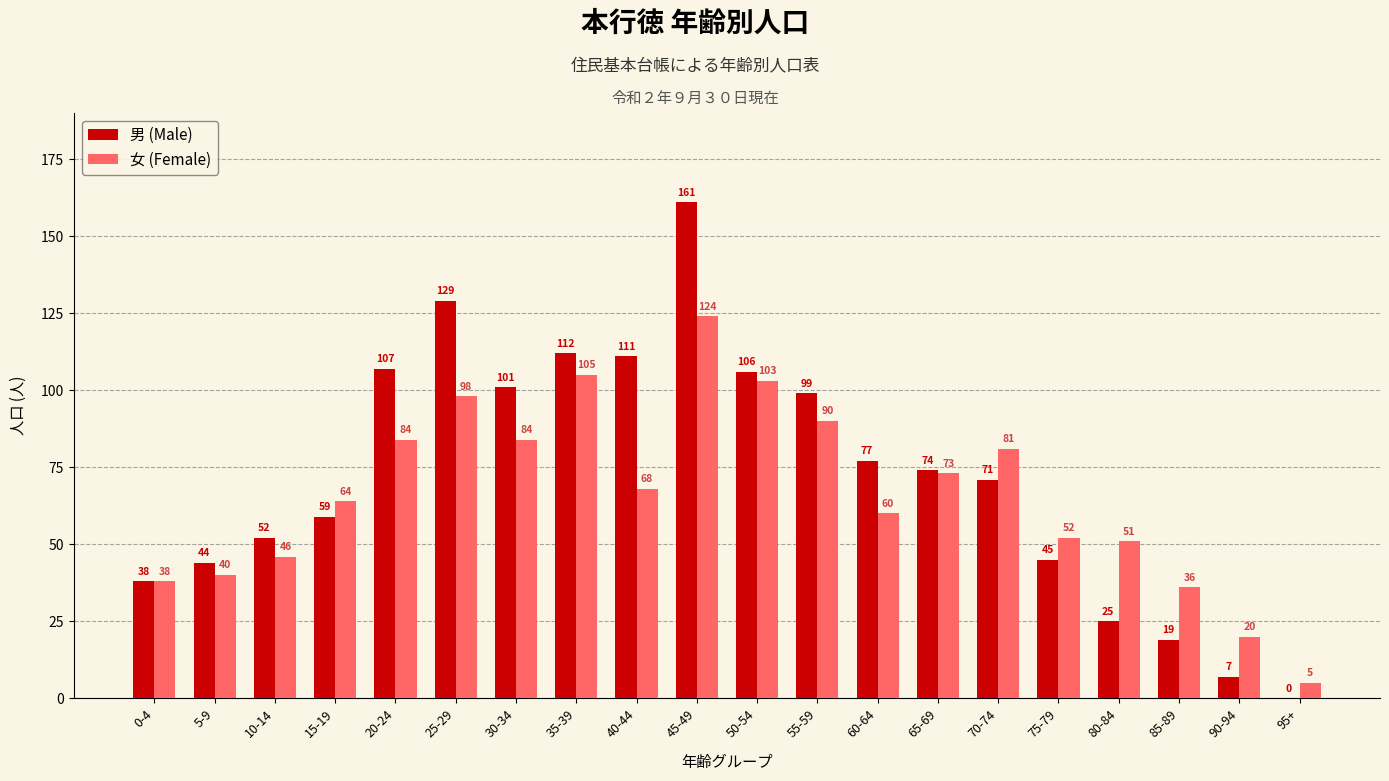

At which category is the sum across all series the highest?

45-49